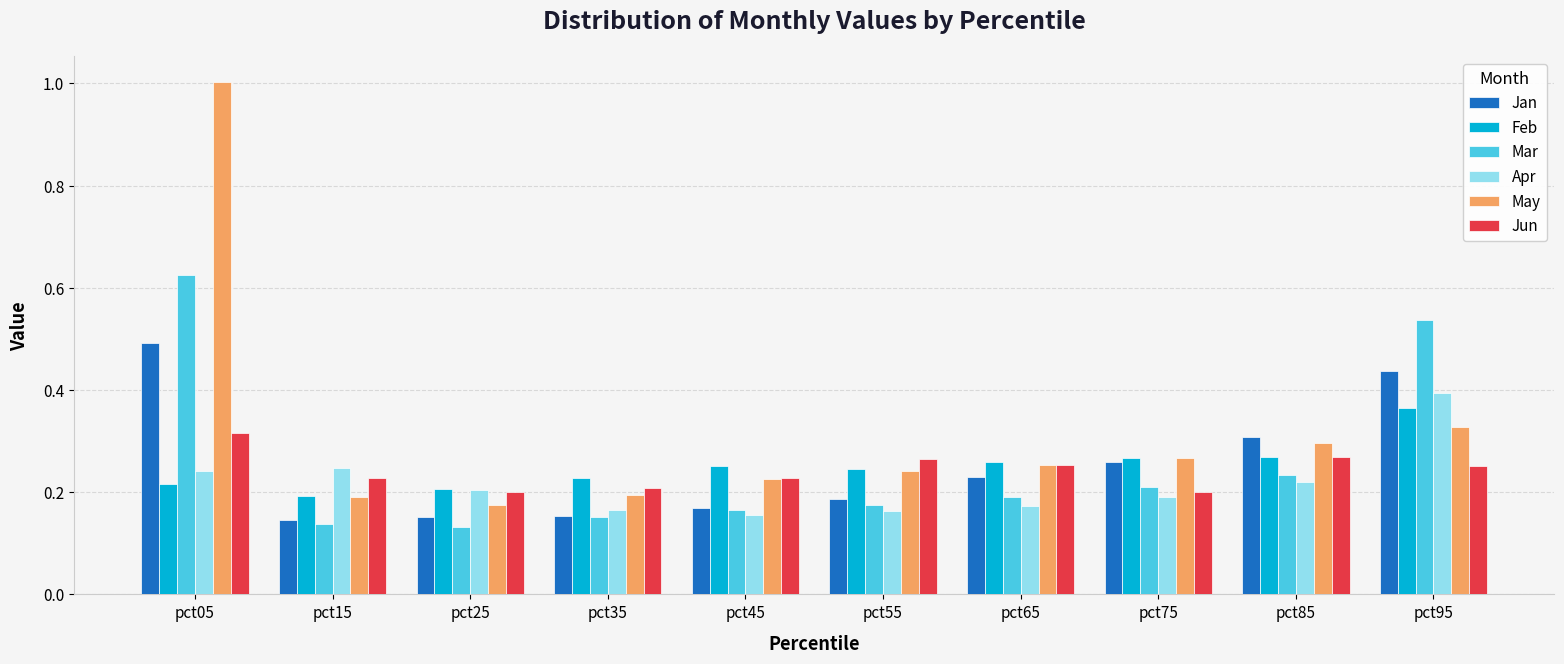

Which series has the largest range (max minus min)?

May